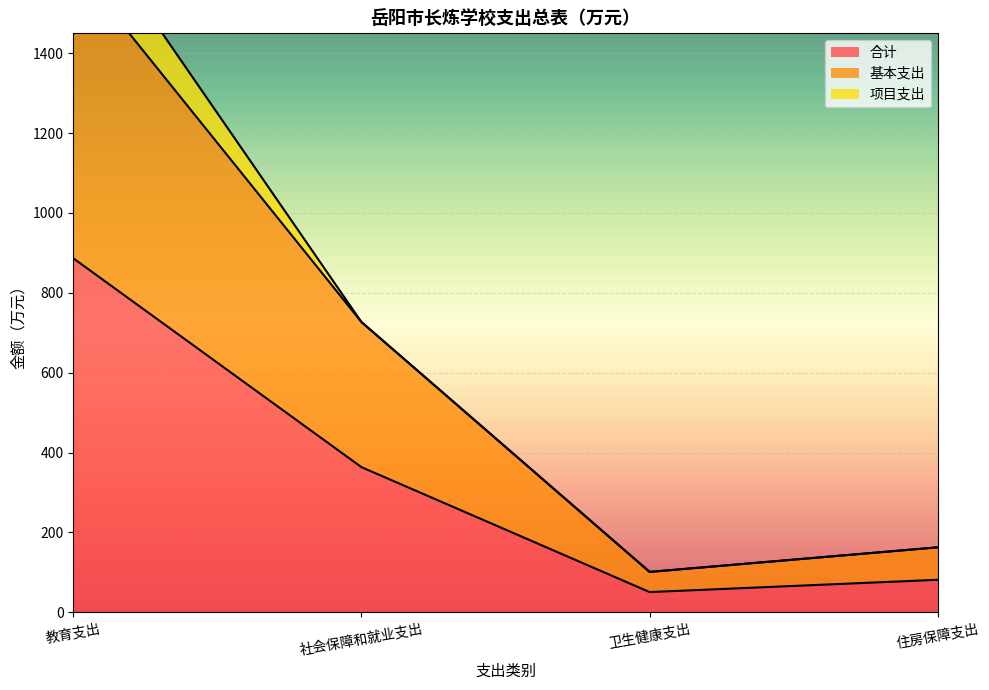

True or false: 合计 has a value of 50.5 at 卫生健康支出.

True